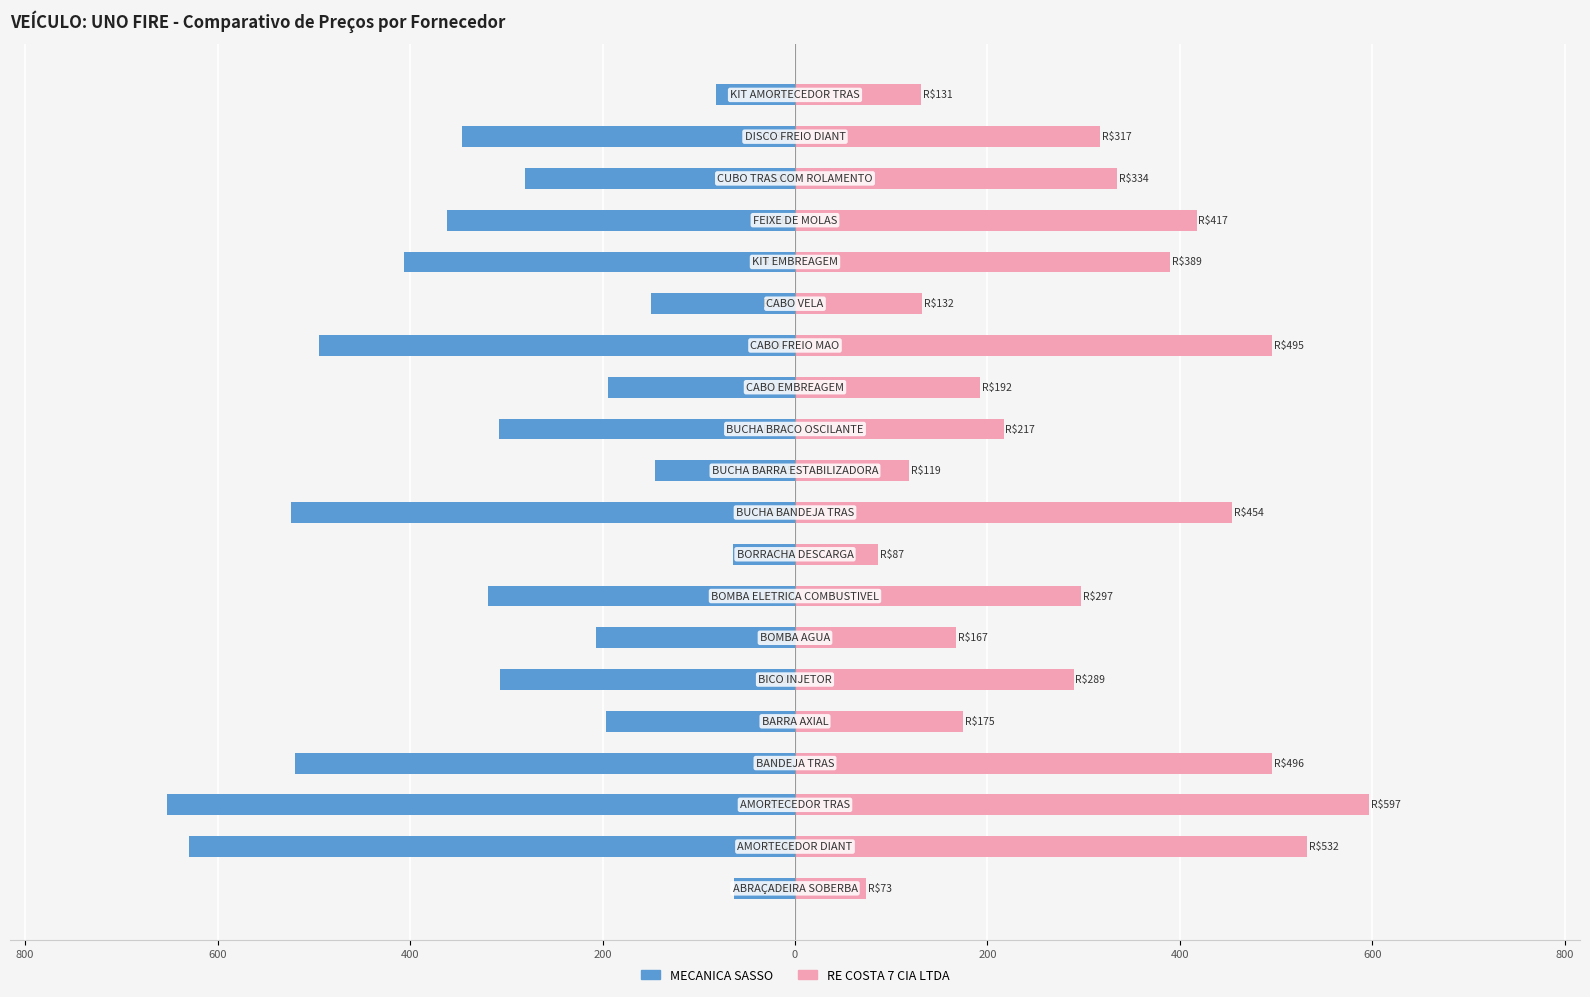

What is the difference between the highest and lowest values at 600?

1249.3